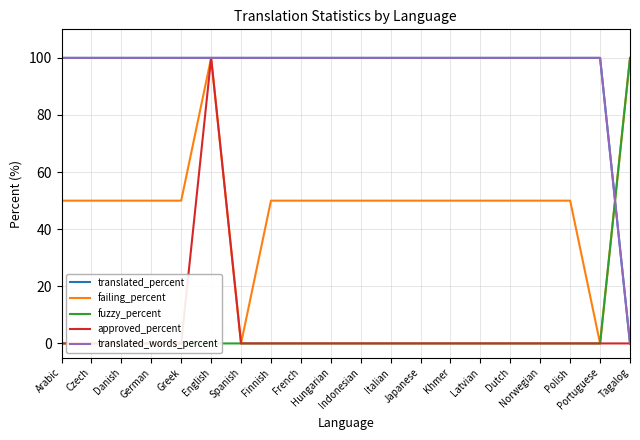

What is the spread (max minus min) of values at Spanish?

100